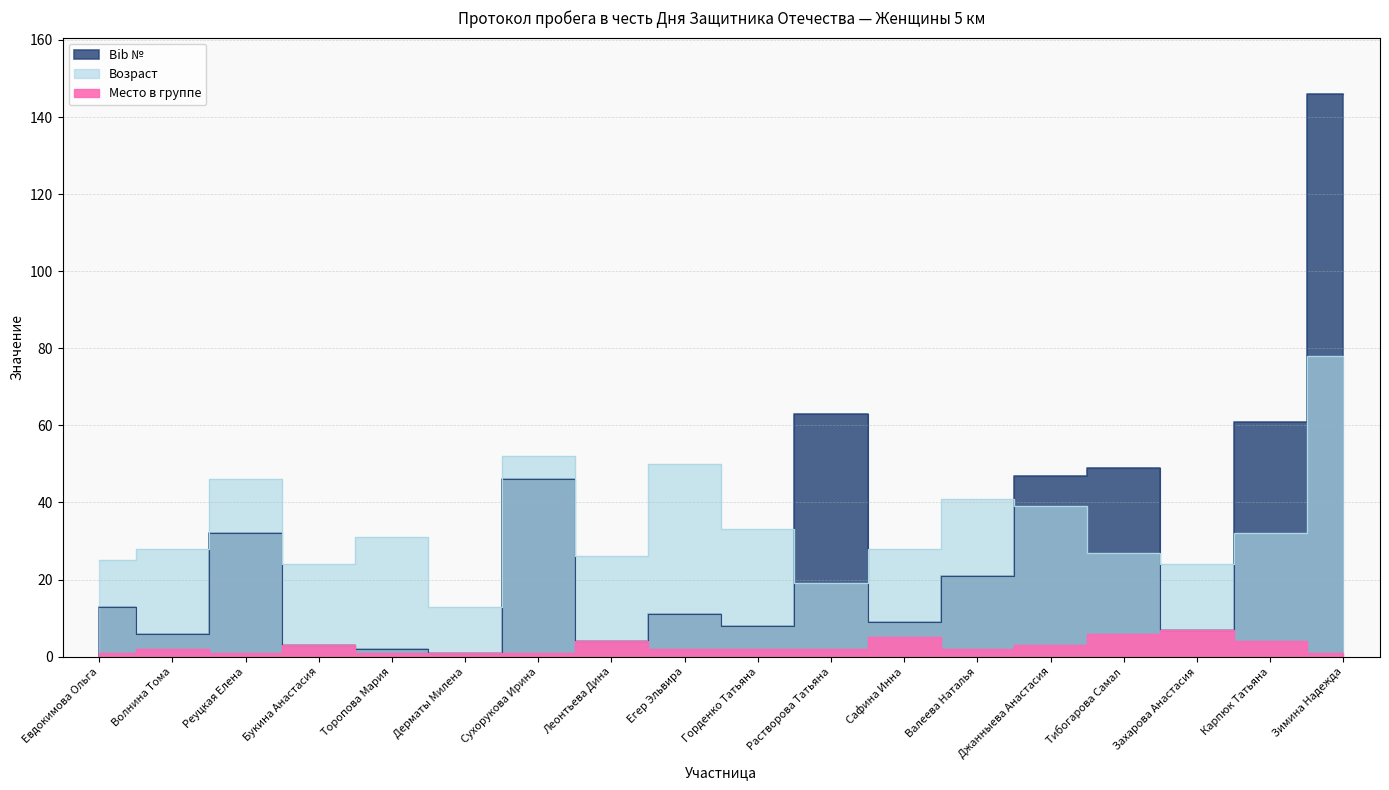

The value of Место в группе at Сафина Инна is 8. True or false?

False